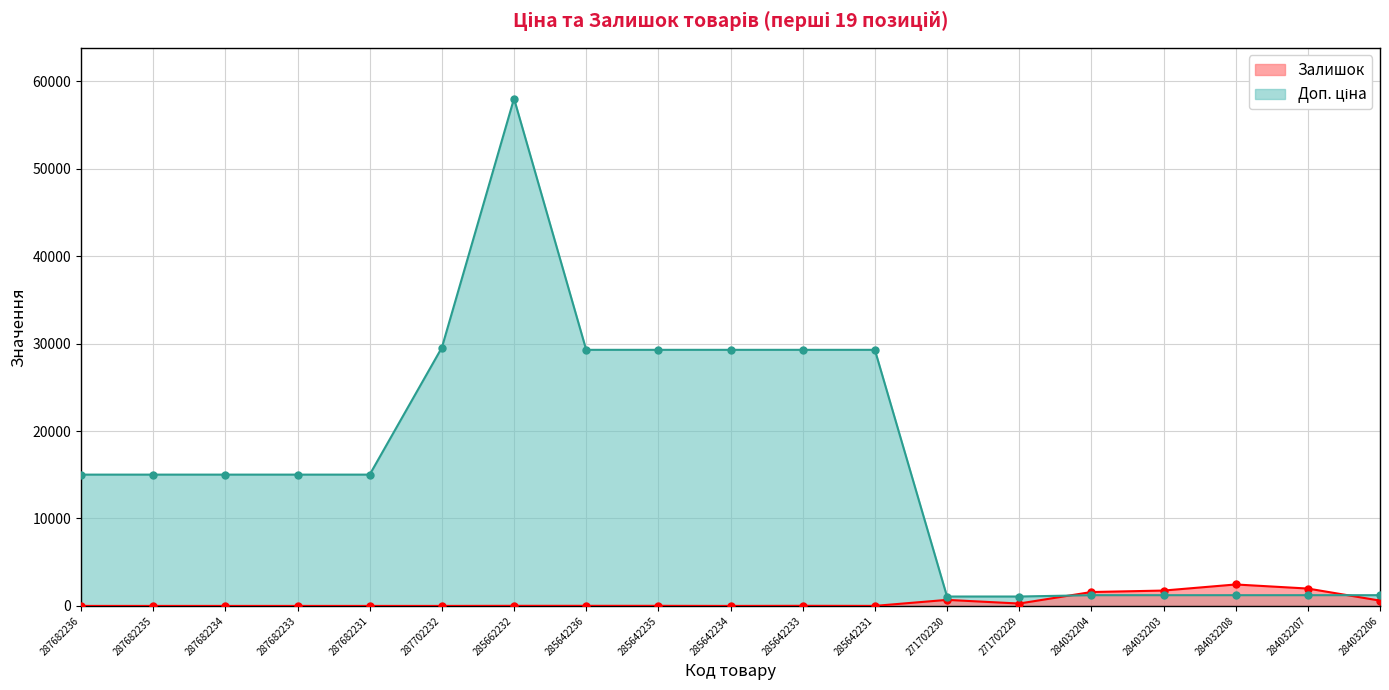

Between 285662232 and 287682236, which is larger?

285662232